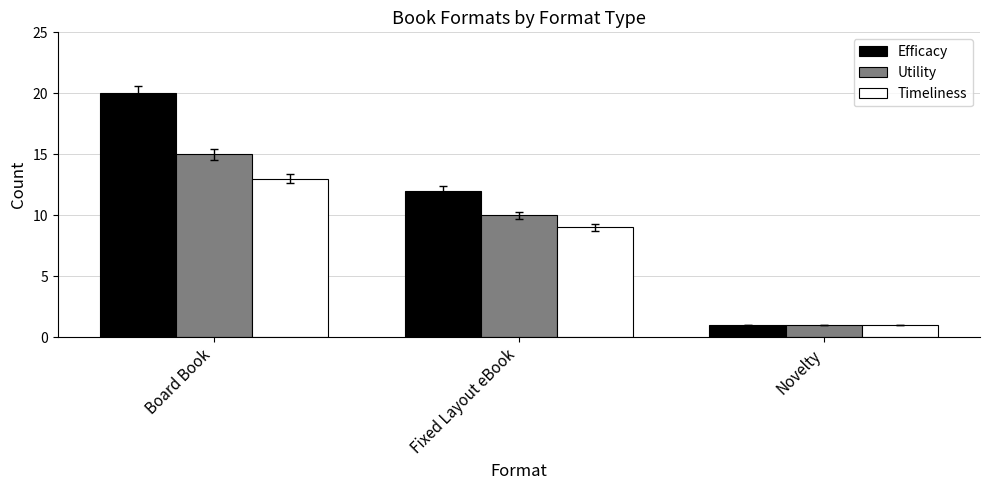

Which series changed the most between Board Book and Fixed Layout eBook?

Efficacy